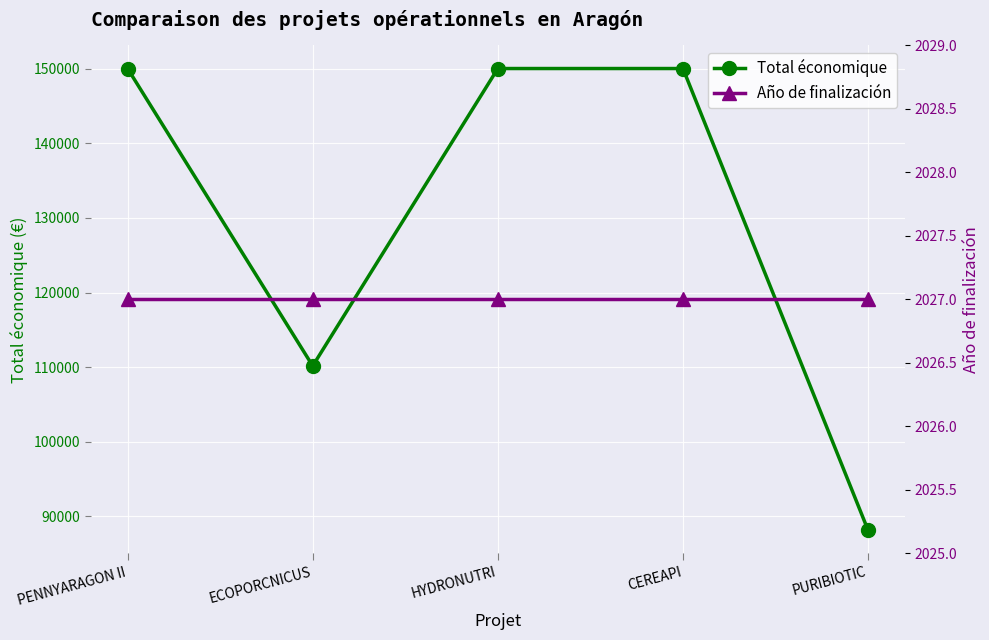

What is the sum of the Año de finalización values at CEREAPI and HYDRONUTRI?

4054